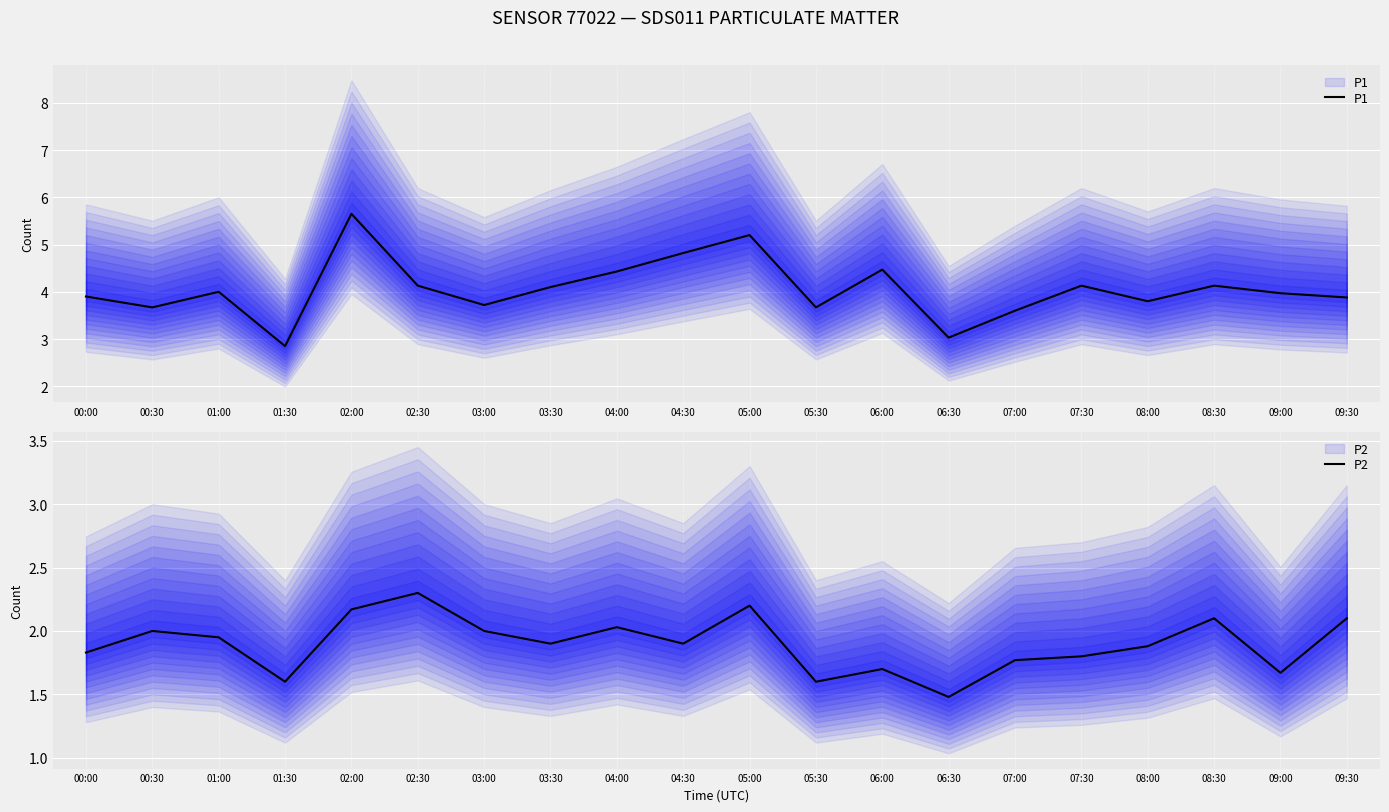

Is it true that P1 equals 5.7 at 02:00?

True